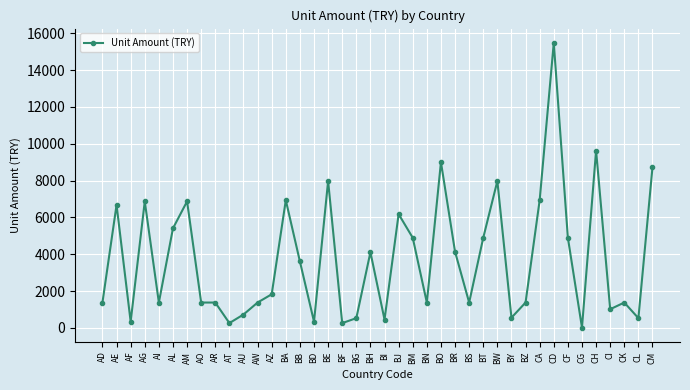

Approximately how many times larger is the value at CH compared to BW?

1.2